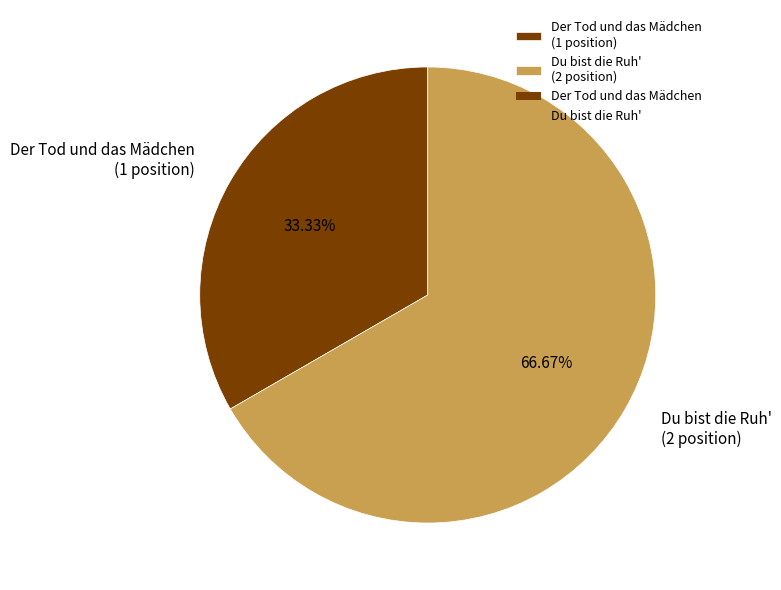

The Du bist die Ruh' slice represents 67% of the pie. True or false?

True